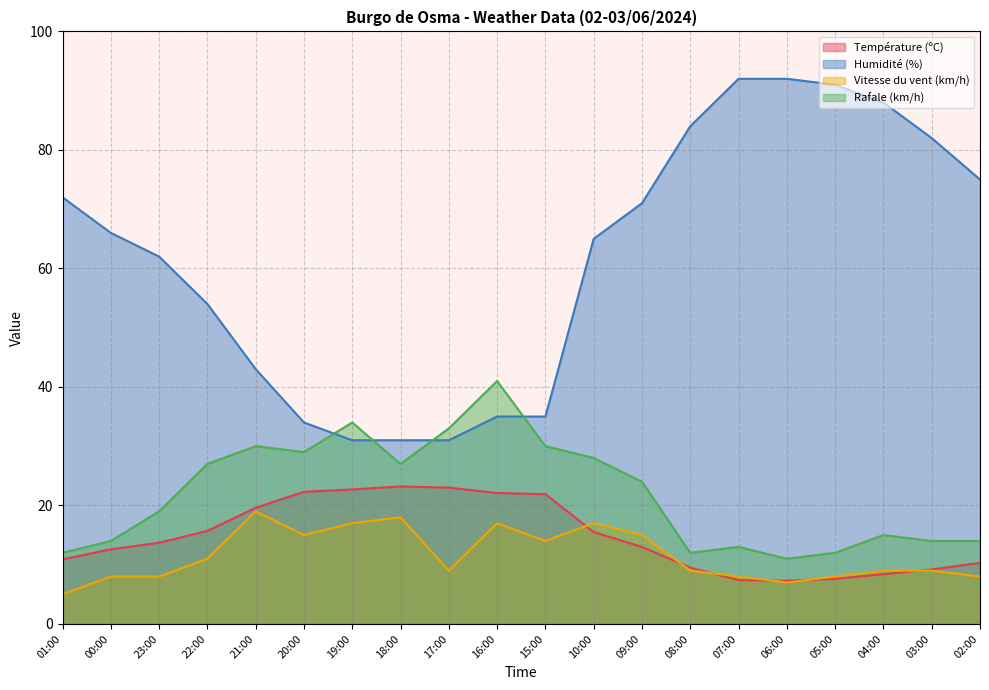

What is the label of the 17th point from the left?

05:00